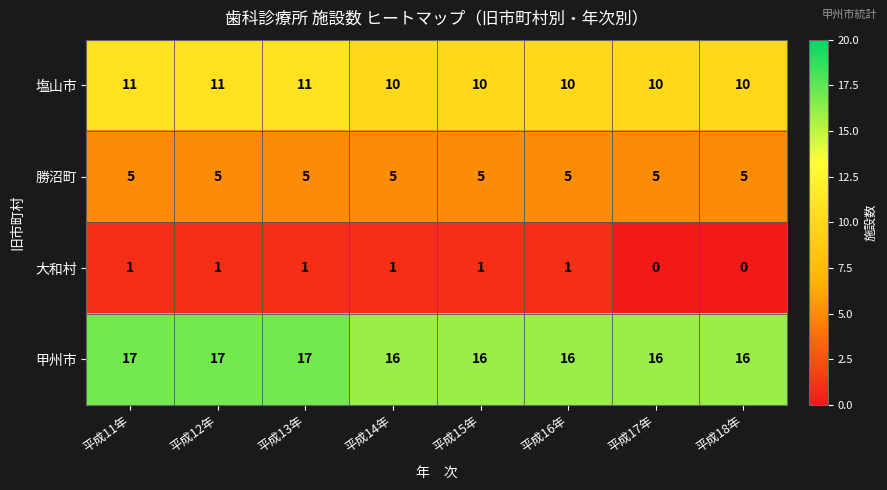

How many distinct data groups are displayed?

4